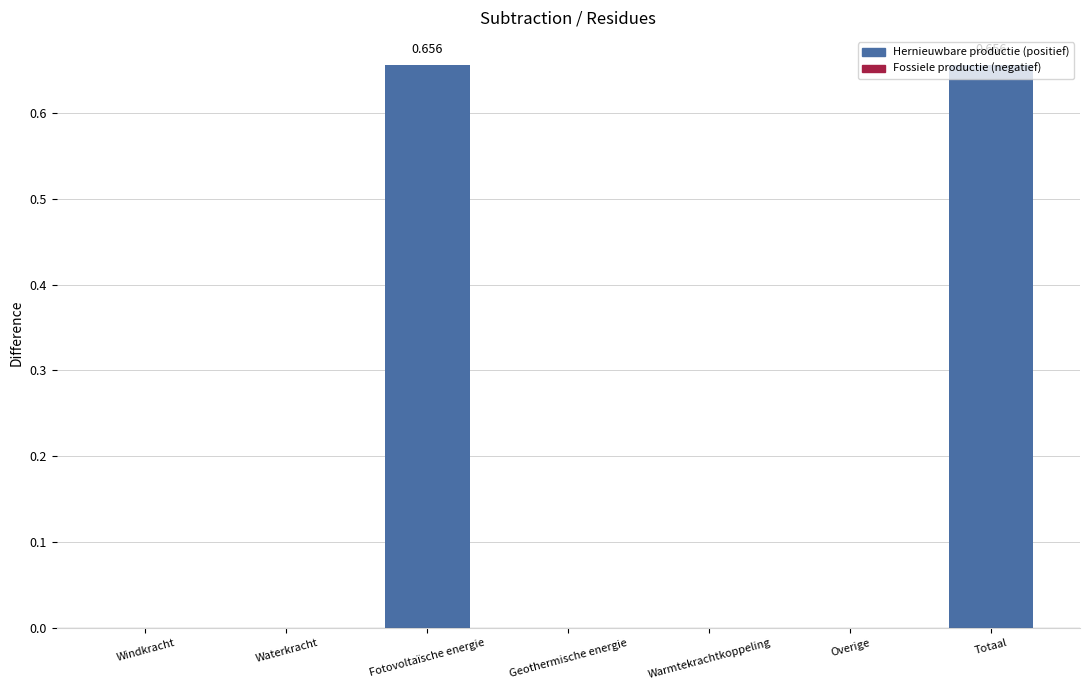

How many data points does each series have?

7